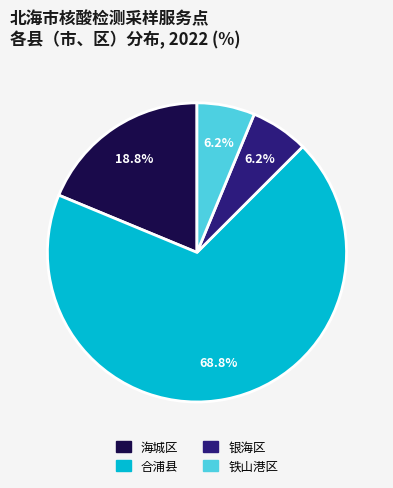

What percentage do 合浦县 and 银海区 together represent?

75.0%